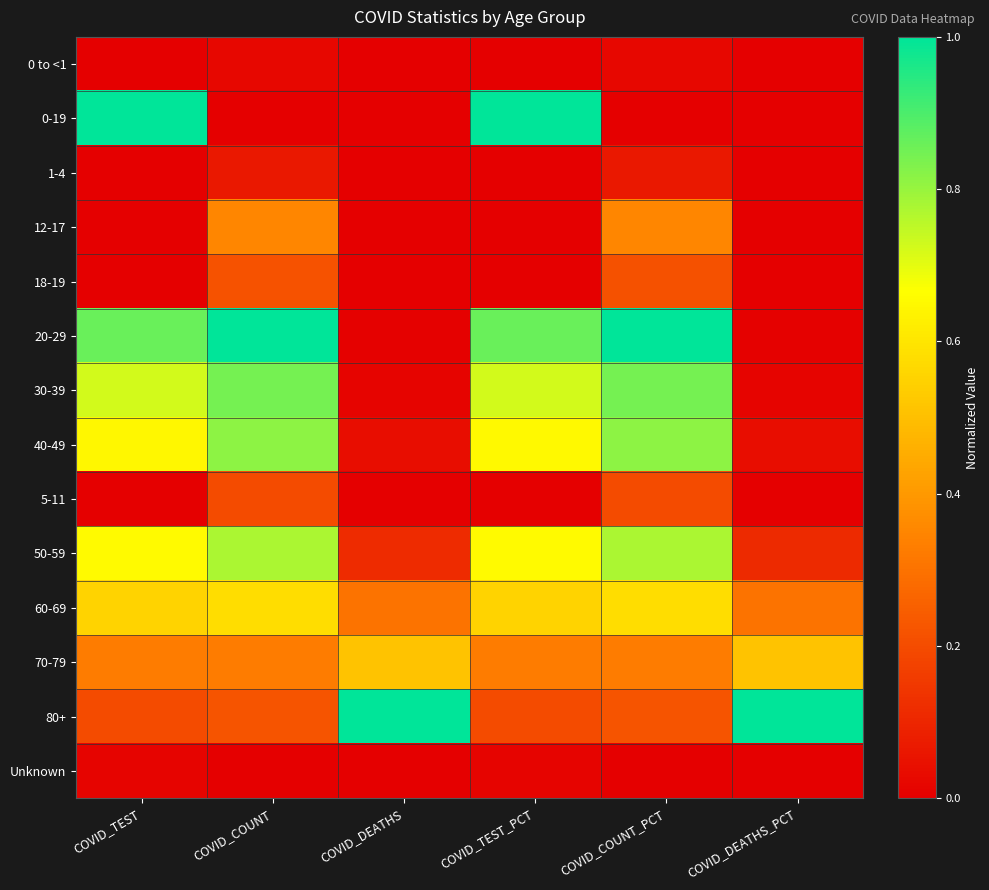

At which category is the sum across all series the highest?

COVID_COUNT_PCT